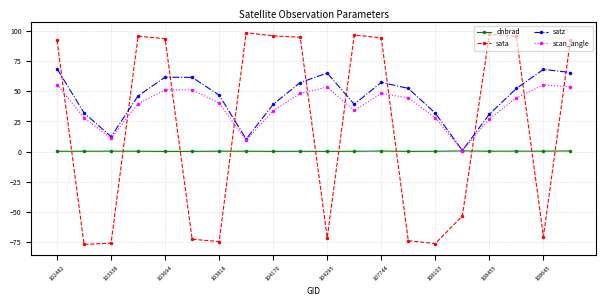

Which series has the widest spread of values?

sata